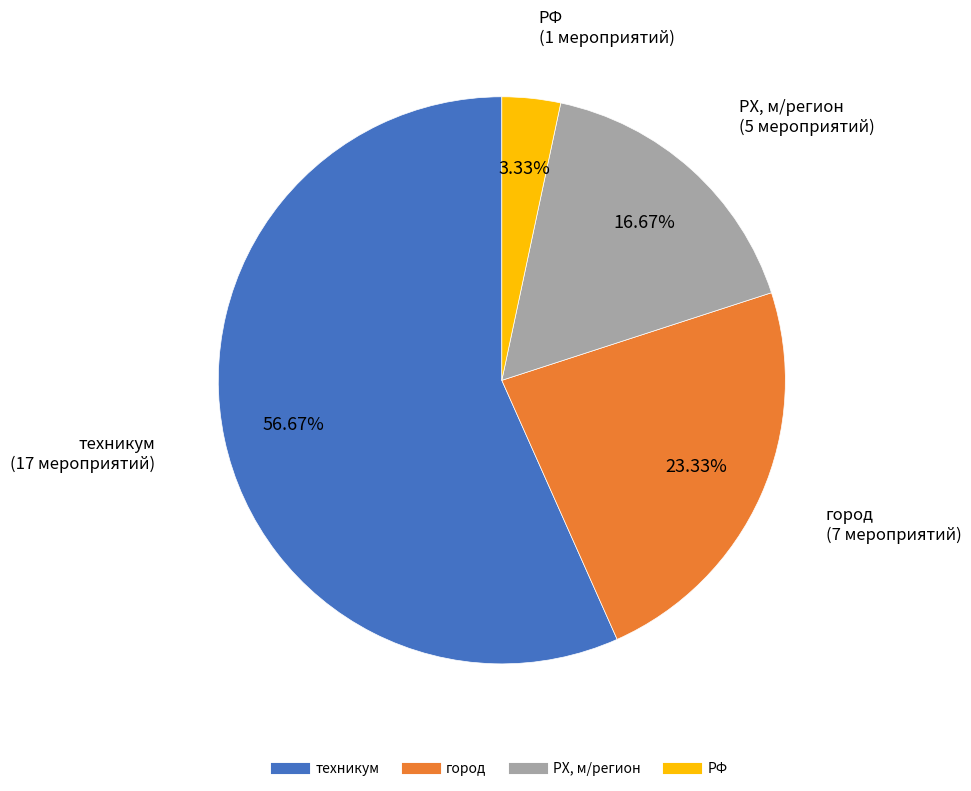

Is there any slice that represents more than half of the pie?

Yes